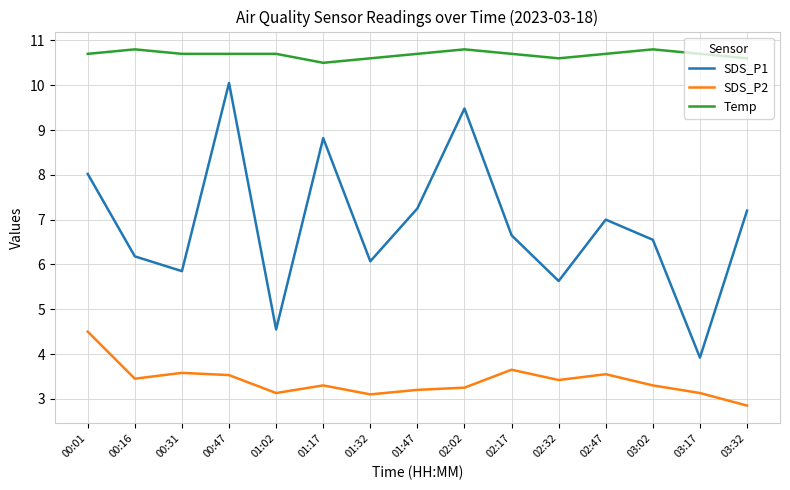

At which label does SDS_P2 reach its peak?

00:01